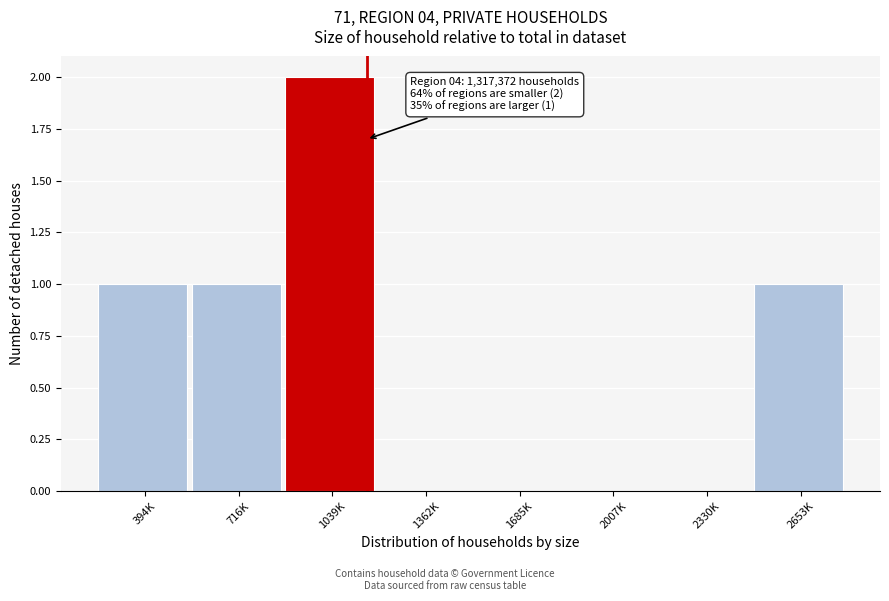

Reading right to left, extract all data points from this chart.

2653K=1	2330K=0	2007K=0	1685K=0	1362K=0	1039K=2	716K=1	394K=1